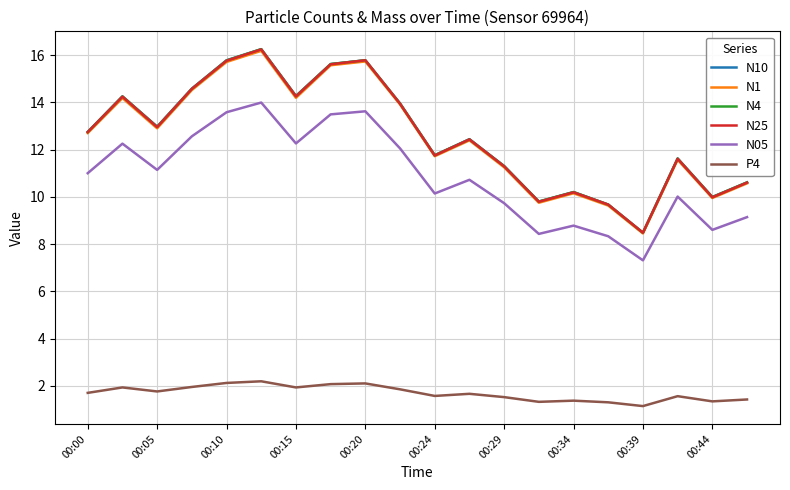

True or false: N4 and N05 intersect in this chart.

False